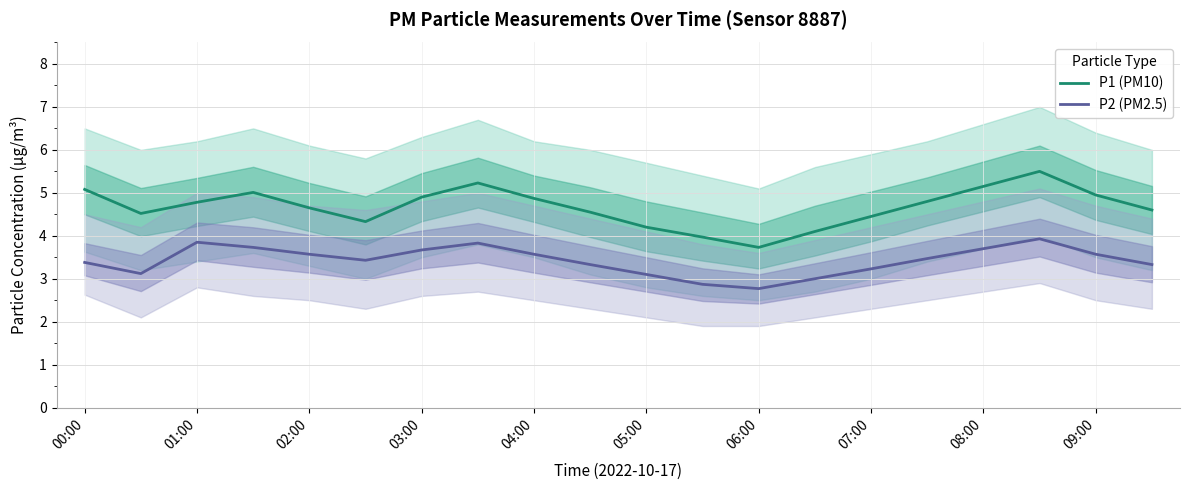

List the series in order of their overall mean, highest first.

P1 (PM10), P2 (PM2.5)